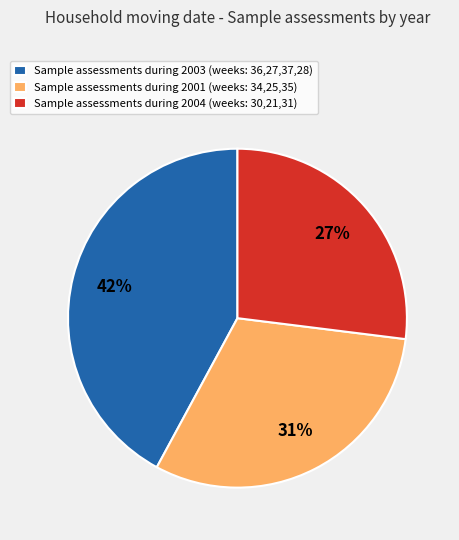

To the nearest percent, what is the average slice percentage?

33%